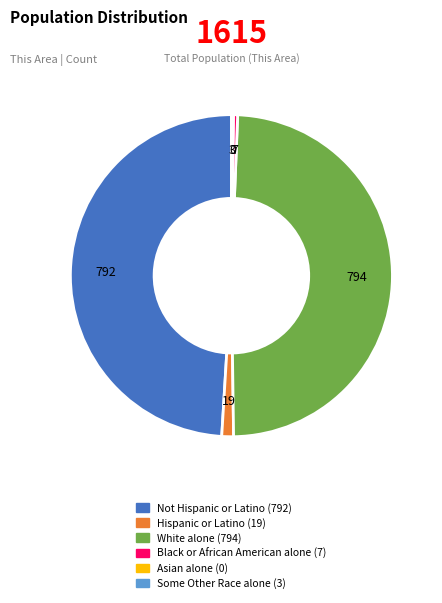

Does Not Hispanic or Latino represent more than half of the total?

No